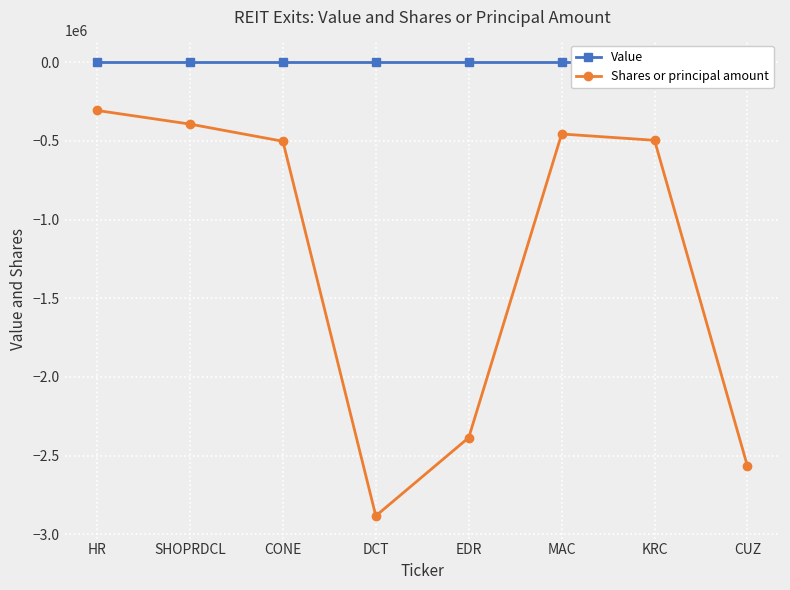

What is the difference between the maximum and minimum values in the Shares or principal amount series?

2578179